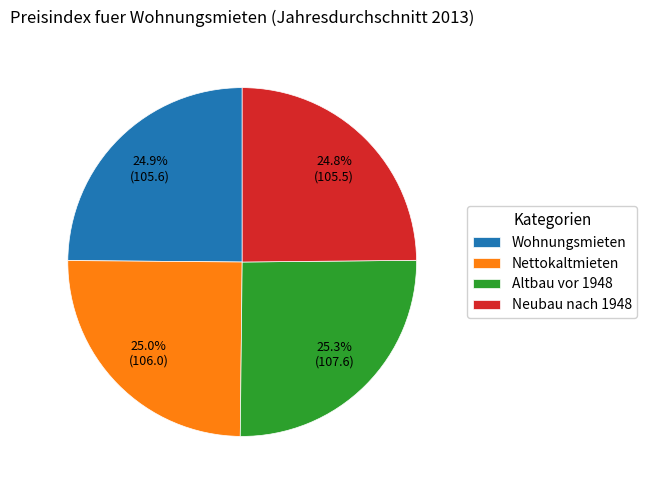

Is there a majority slice in this chart?

No